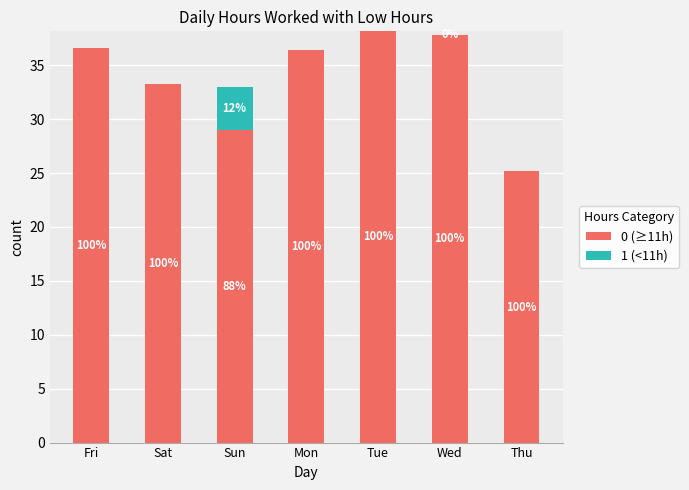

What is the total value across all series at Thu?

25.1